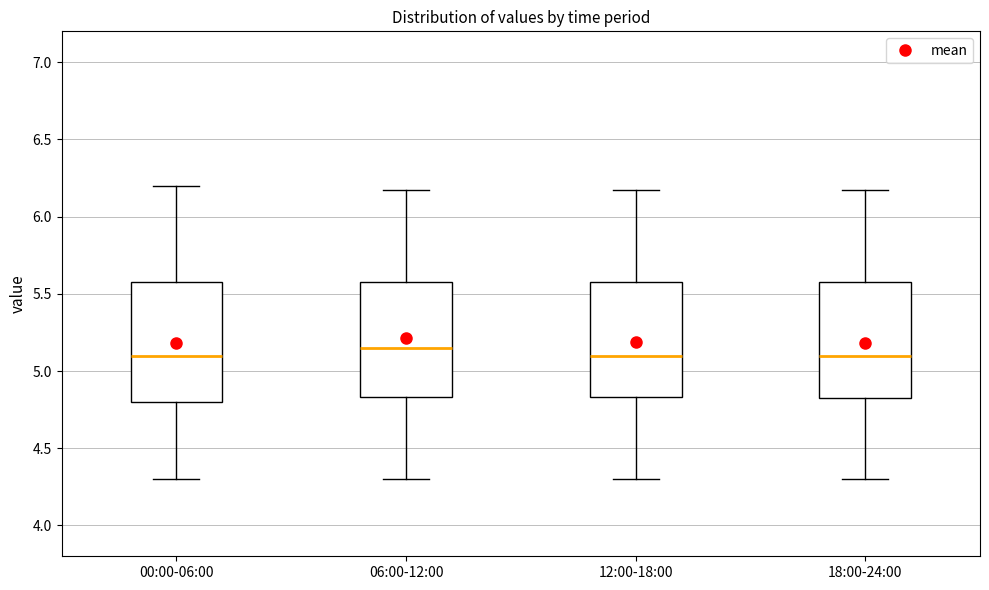

Reading left to right, transcribe this box plot: for each box, give where its median line is, the range the box spans, and where its two whiskers end, as read against the y-axis. The values are not printed on the chart, so give them approximately, as read against the axis.

00:00-06:00: median 5.10, box 4.80 to 5.60, whiskers 4.30 to 6.20
06:00-12:00: median 5.15, box 4.85 to 5.60, whiskers 4.30 to 6.15
12:00-18:00: median 5.10, box 4.85 to 5.60, whiskers 4.30 to 6.15
18:00-24:00: median 5.10, box 4.80 to 5.60, whiskers 4.30 to 6.15